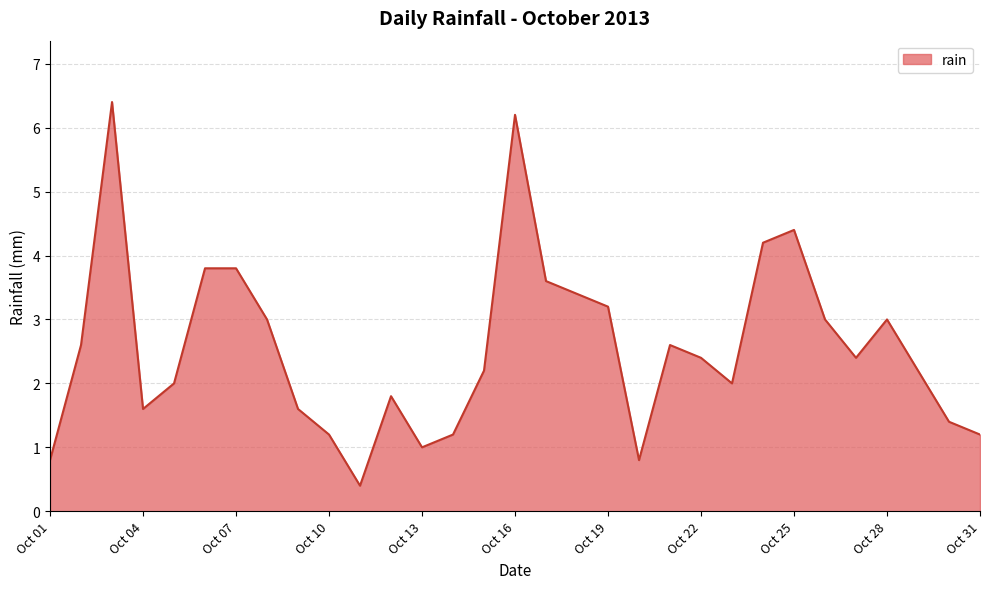

What is the difference between the maximum and minimum values?

6.0